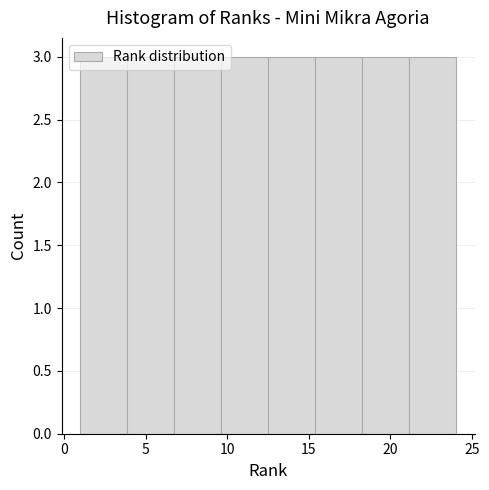

Reading left to right, transcribe this chart: for each bar, give the range it covers on the x-axis and its height. Neither the bar edges nor the heights are printed on the chart, so give them approximately, as read against the axes.

1.0 to 4.0: 3
4.0 to 7.0: 3
7.0 to 9.5: 3
9.5 to 12.5: 3
12.5 to 15.5: 3
15.5 to 18.5: 3
18.5 to 21.0: 3
21.0 to 24.0: 3